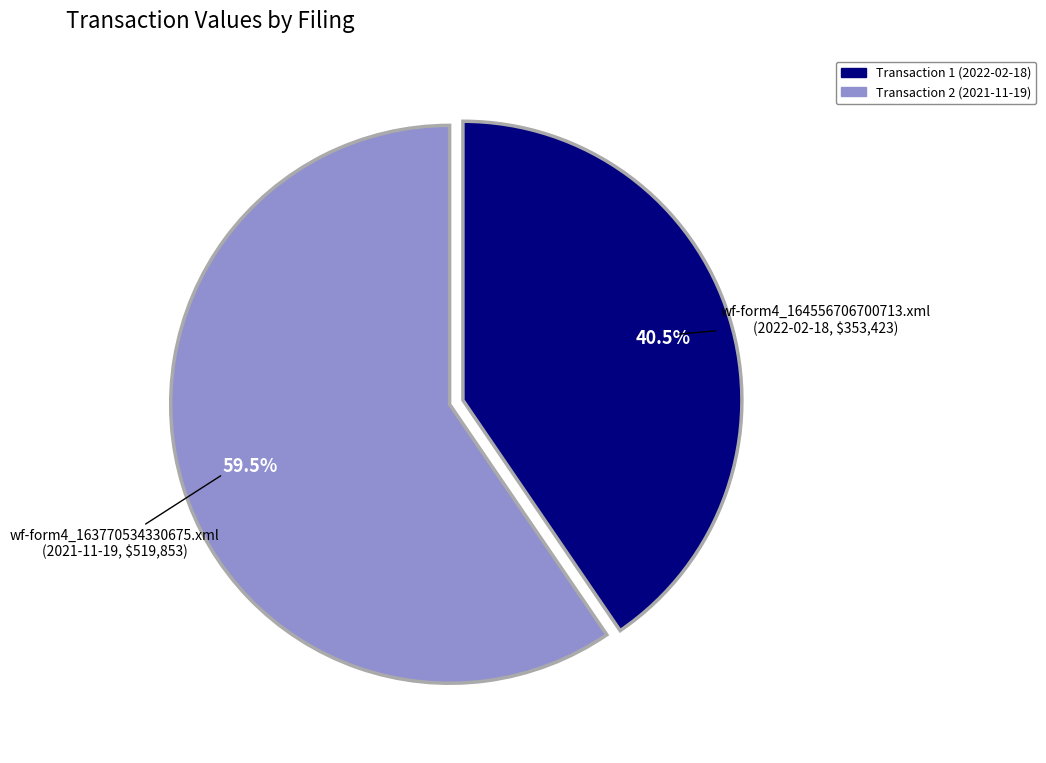

Is there any slice that represents more than half of the pie?

Yes